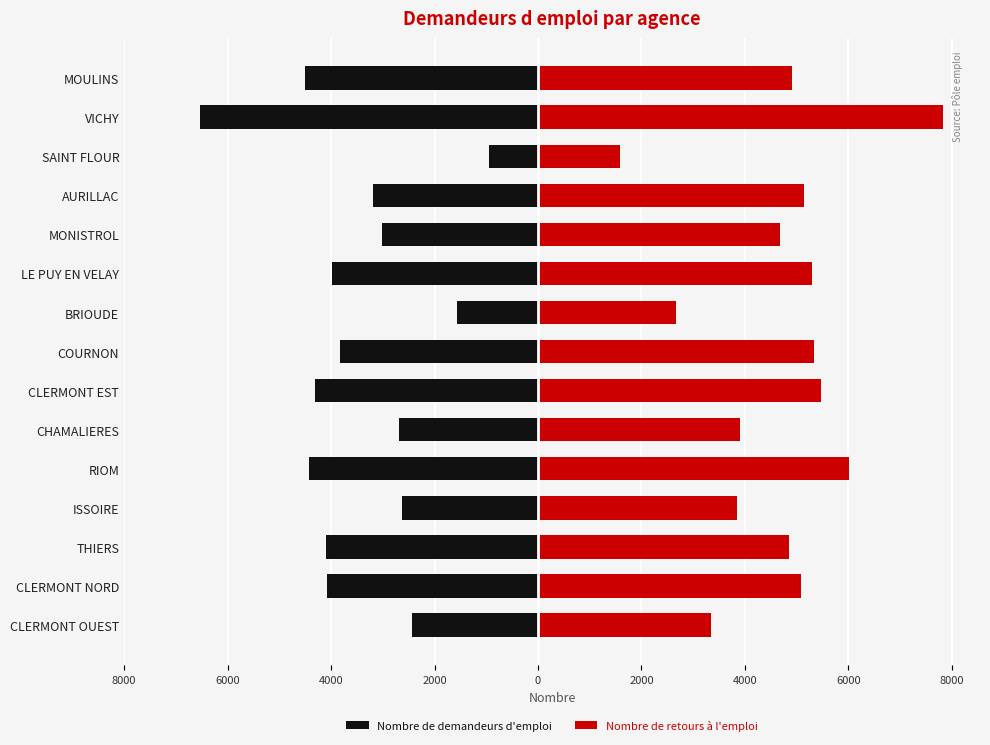

Read the Nombre de retours à l'emploi value at VICHY, to the nearest 100.

7800